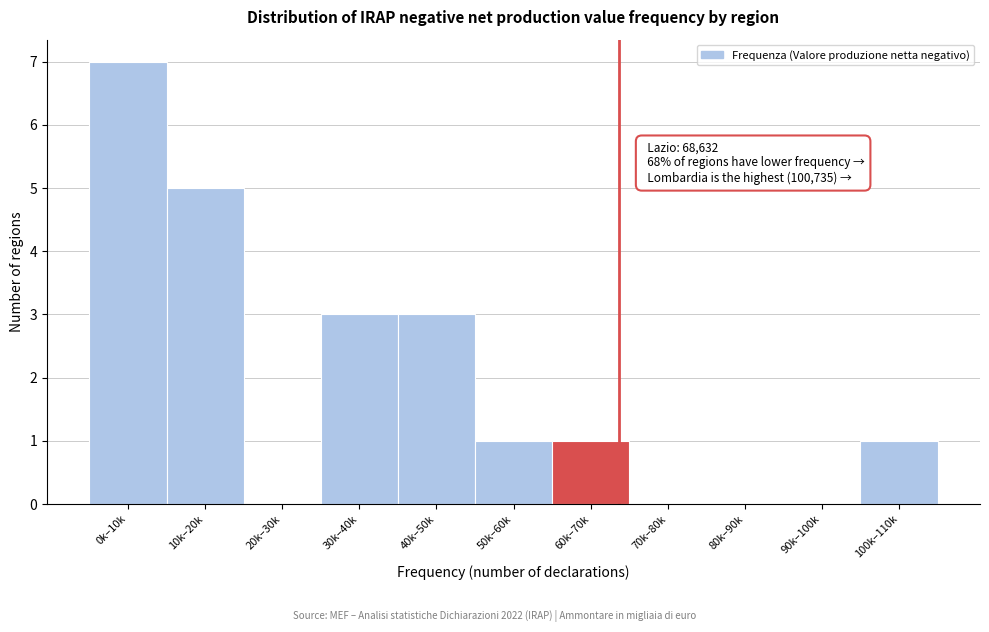

Reading left to right, extract all data points from this chart.

0k–10k=7	10k–20k=5	20k–30k=0	30k–40k=3	40k–50k=3	50k–60k=1	60k–70k=1	70k–80k=0	80k–90k=0	90k–100k=0	100k–110k=1